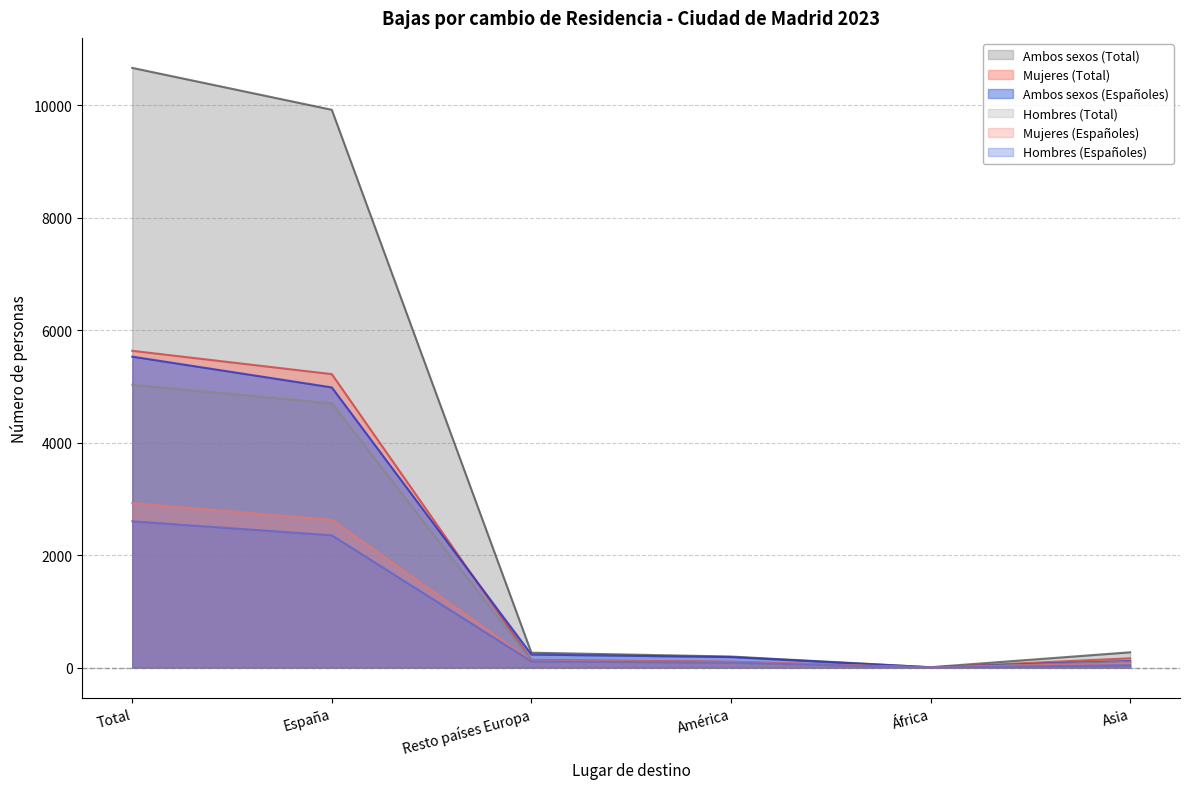

The value of Hombres (Españoles) at Total is 2602. True or false?

True